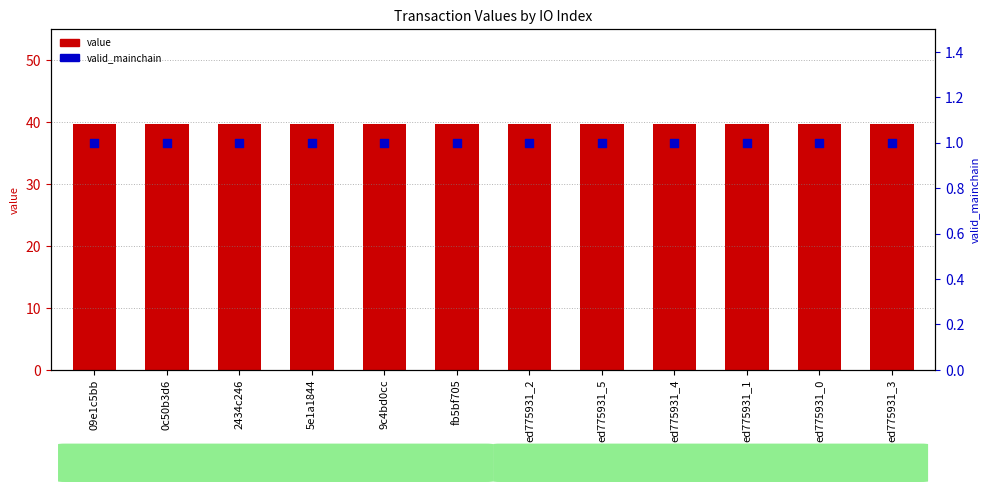

What is the total value across all series at ed775931_0?

40.8